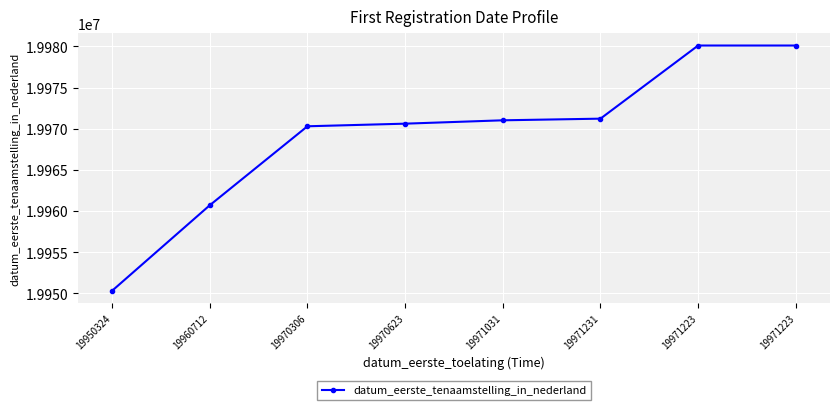

Is this an area chart (filled region under the line)?

No